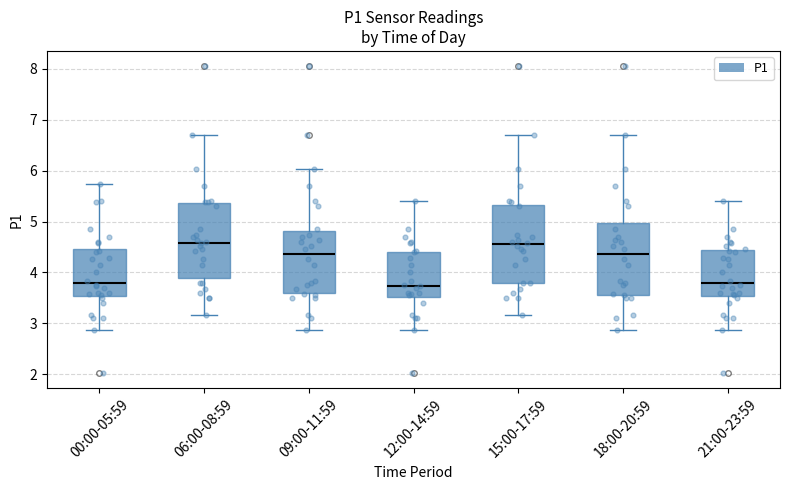

Where is the upper edge of the box for 06:00-08:59 on the y-axis? The values are not printed on the chart, so give them approximately, as read against the axis.

5.4